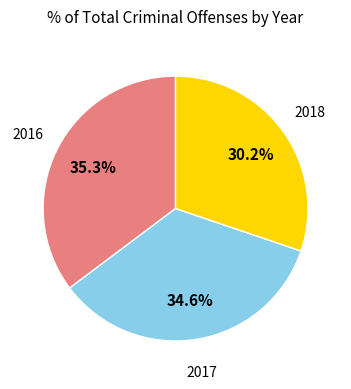

Does any single category account for the majority?

No